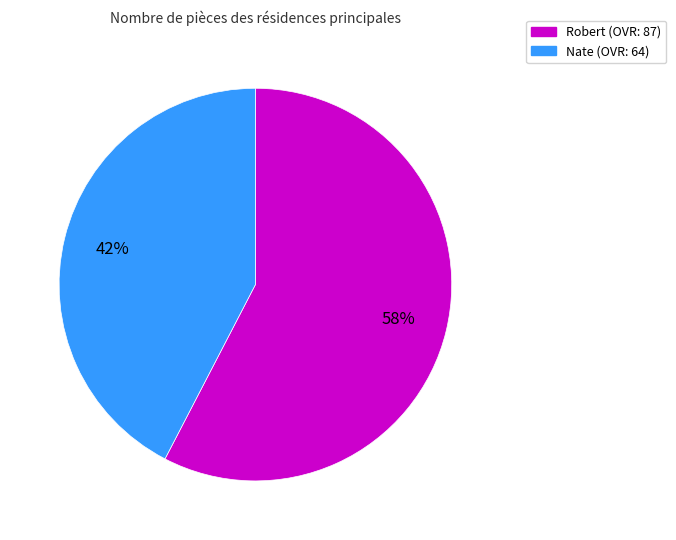

Which category has the smallest portion of the pie?

Nate